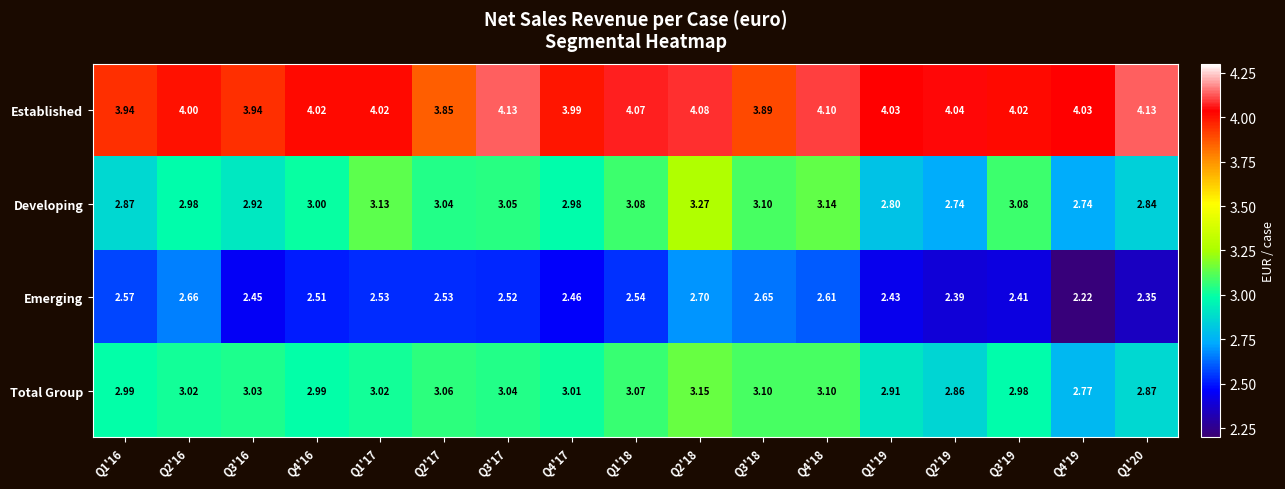

How many data points in Established are less than 4?

5